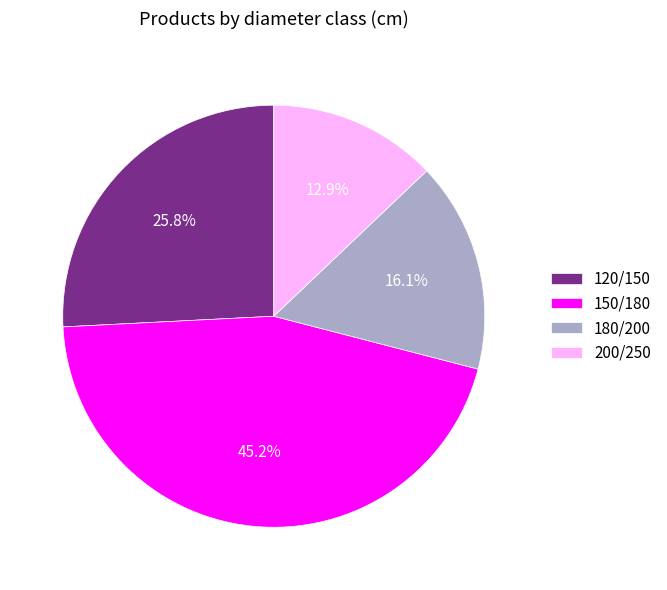

What is the largest slice in the pie chart?

150/180